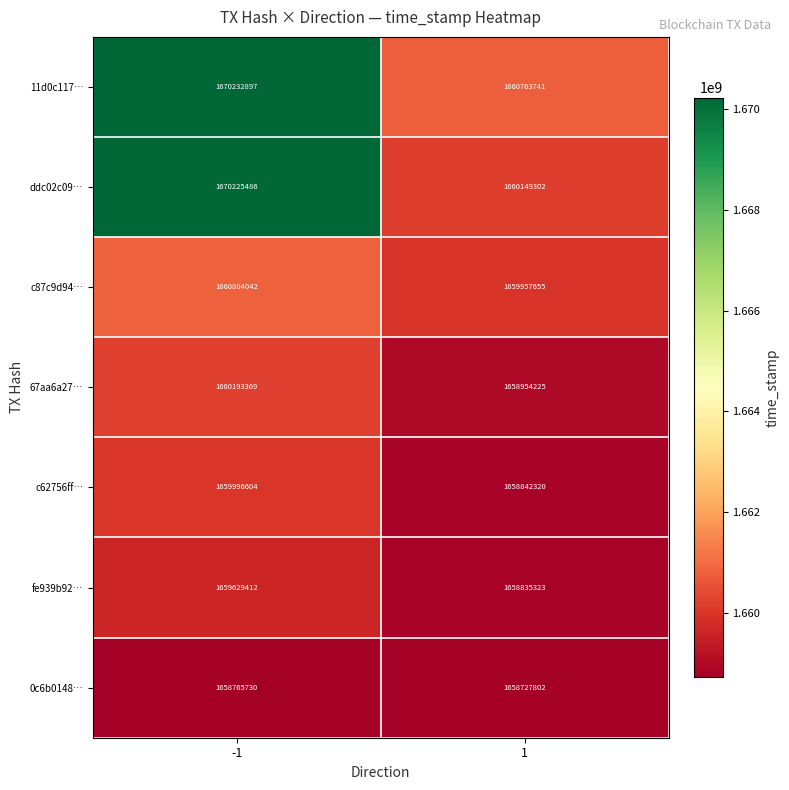

What is the total value across all series at -1?

11639847540